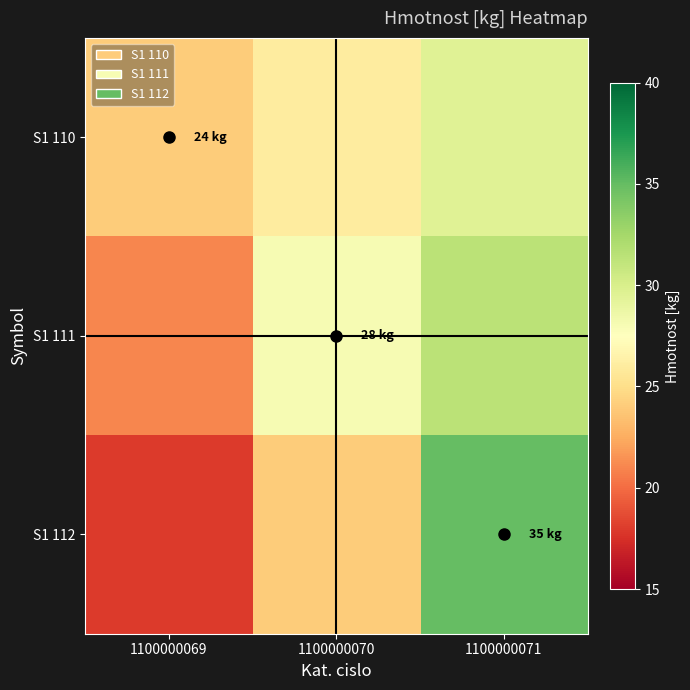

Reading left to right, list all the values displayed in this chart.

S1 110: 1100000069=24.0	1100000070=26.0	1100000071=29.5
S1 111: 1100000069=21.0	1100000070=28.0	1100000071=31.5
S1 112: 1100000069=18.0	1100000070=24.0	1100000071=35.0